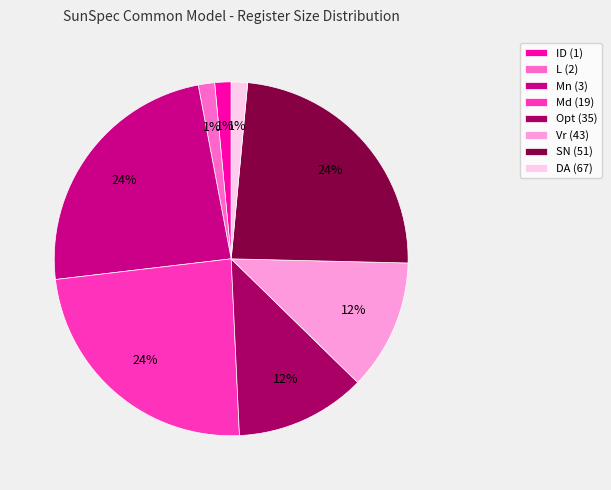

What is the ratio of the value at Mn (3) to the value at Md (19)?

1.0